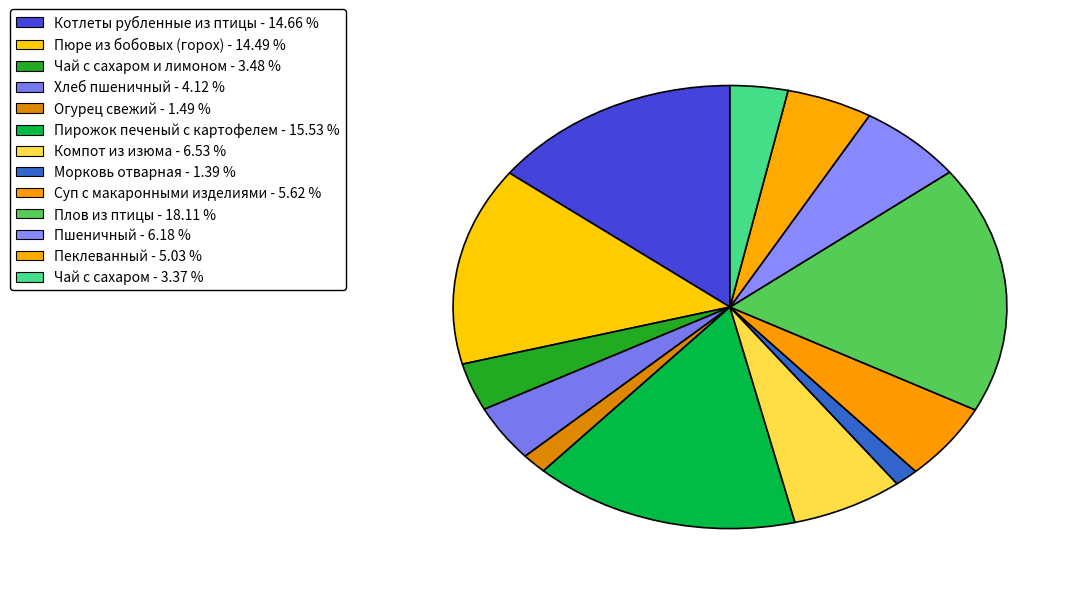

How many segments does this pie chart have?

13